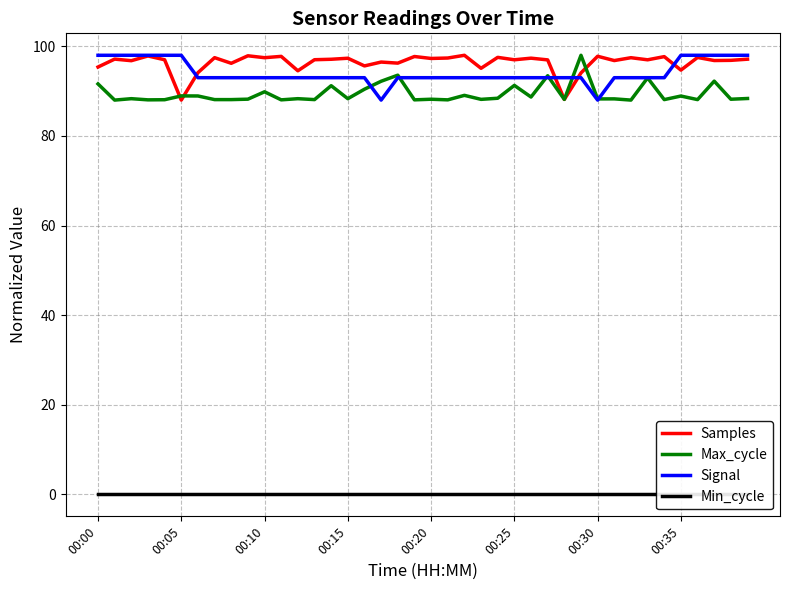

True or false: Max_cycle has more than 1 points higher than both neighbors.

True